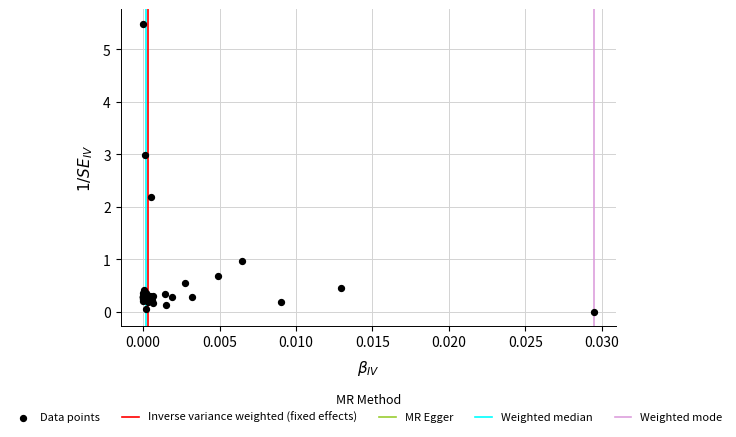

What Y value in the scatter plot is closest to 2?

2.2